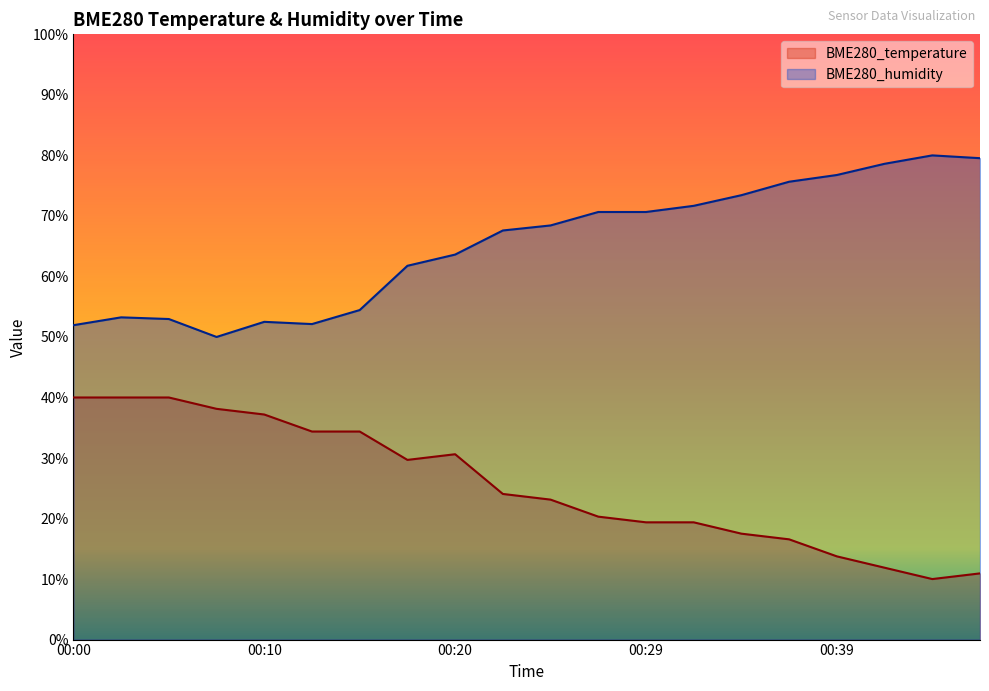

What is the difference between the maximum and second lowest values in the BME280_humidity series?

28.1